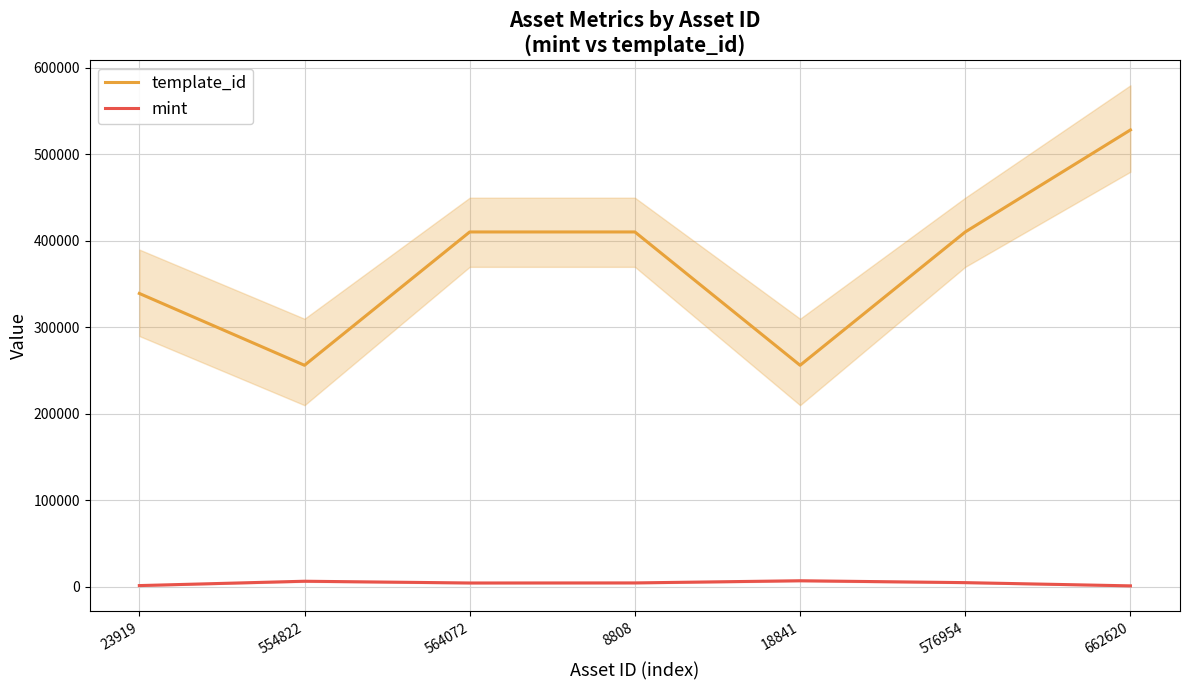

List the series in order of their overall mean, highest first.

template_id, mint